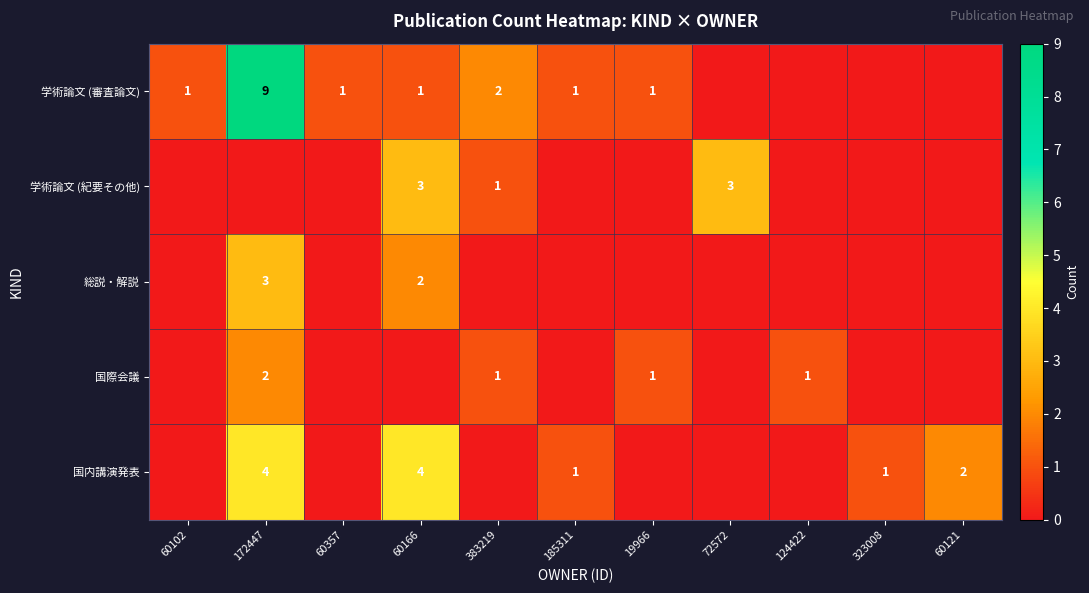

Is the value of 総説・解説 at 172447 greater than the value of 学術論文 (審査論文) at 60357?

Yes